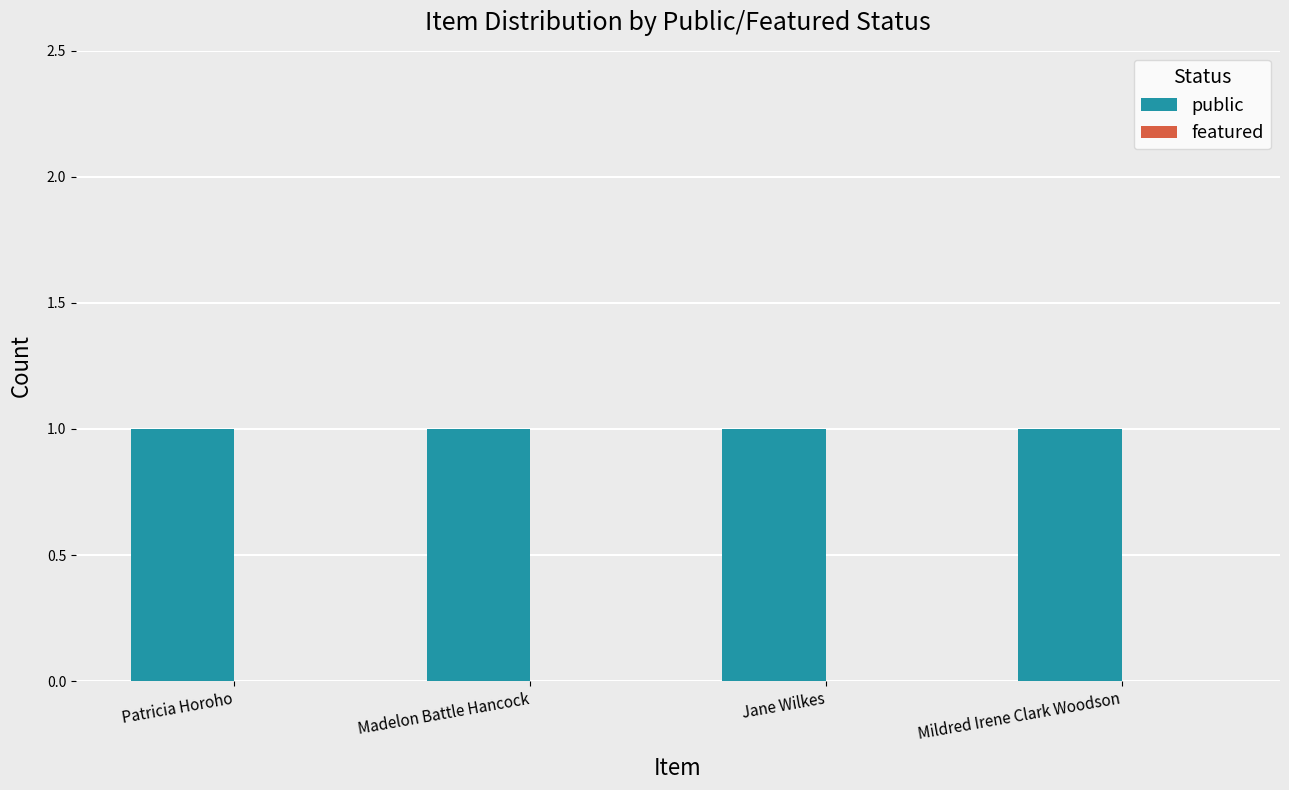

How many groups of bars are there?

4